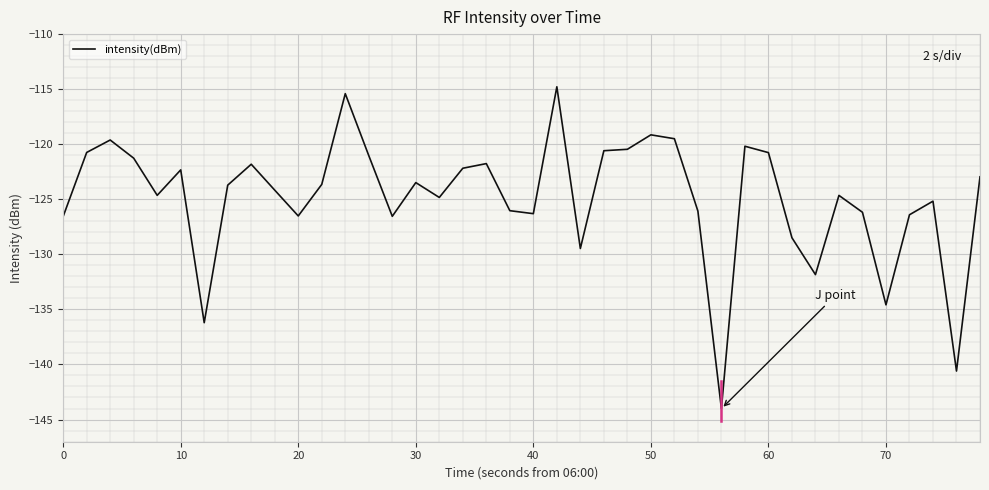

What is the difference between the maximum and minimum values?

29.2